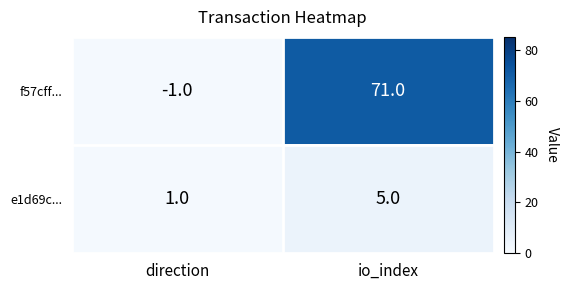

At which label does e1d69c... reach its minimum?

direction